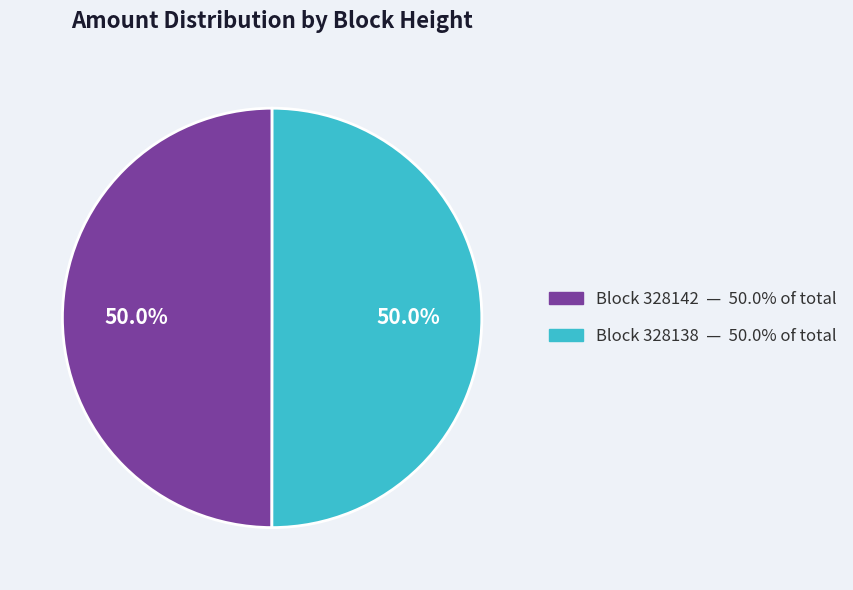

Approximately how many times larger is the value at Block 328142 — 50.0% of total compared to Block 328138 — 50.0% of total?

1.0